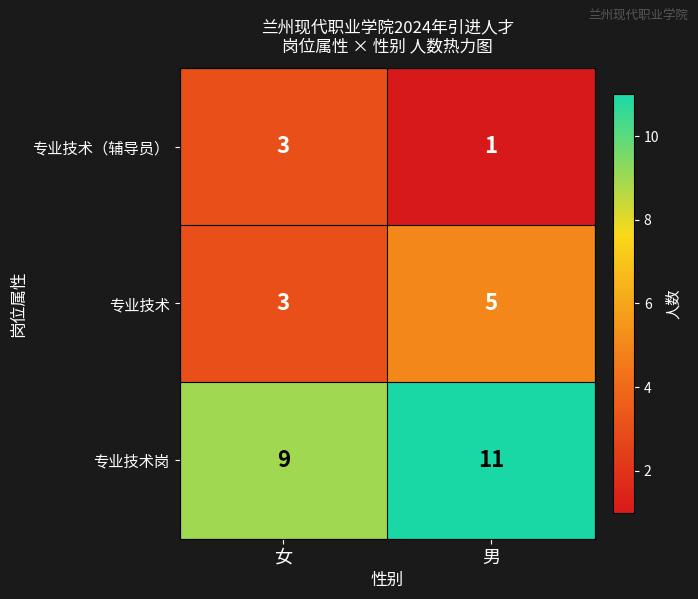

The 专业技术岗 series shows 11 at 男. True or false?

True